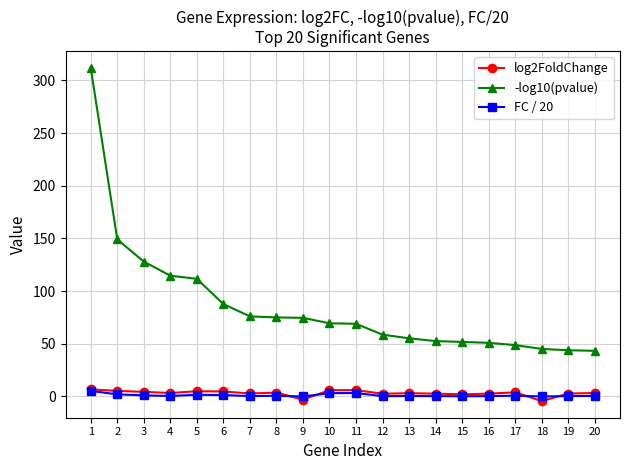

Which series has the widest spread of values?

-log10(pvalue)